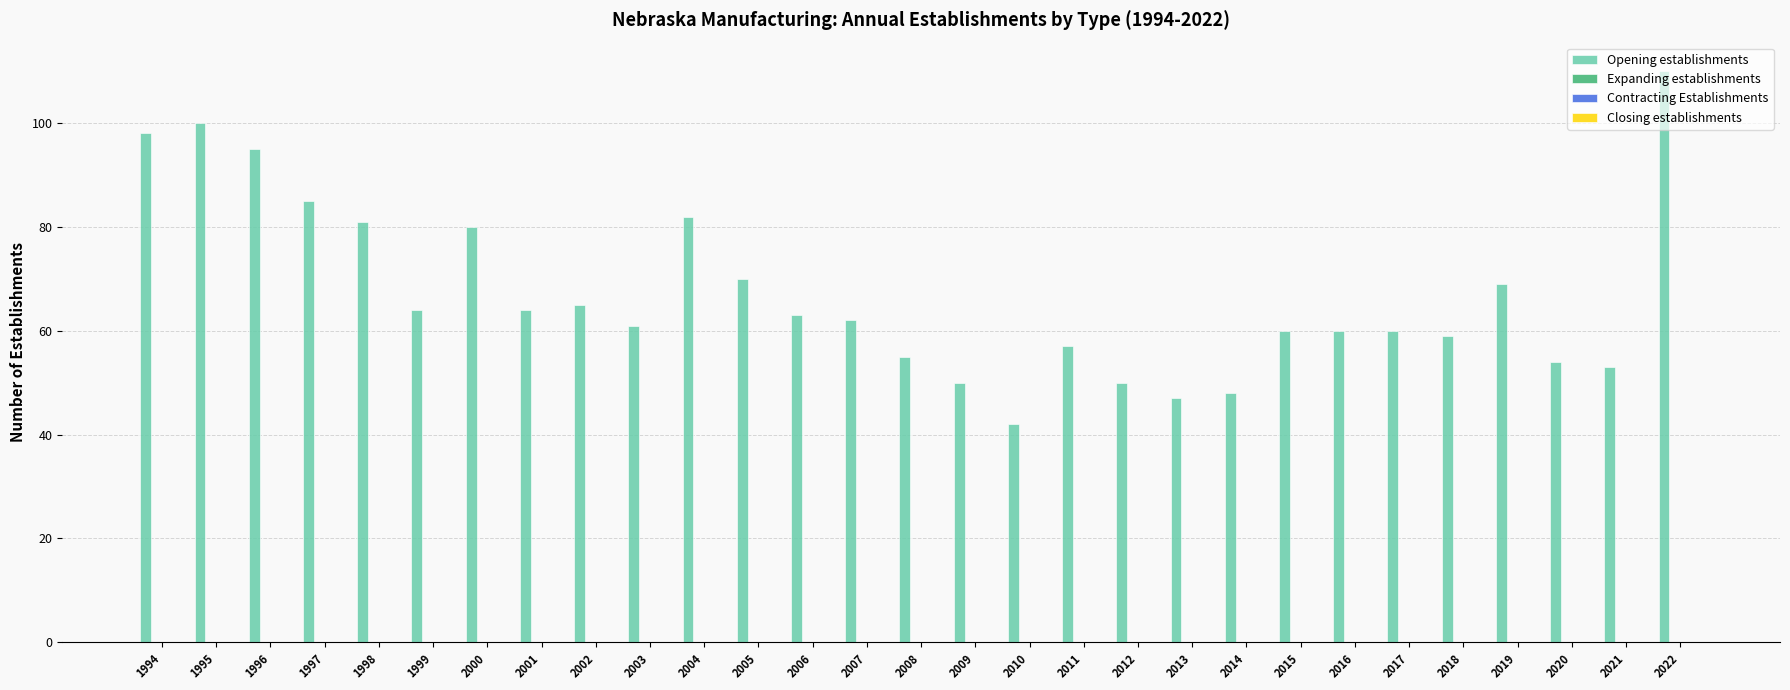

What is the value of the 25th bar from the left?

59